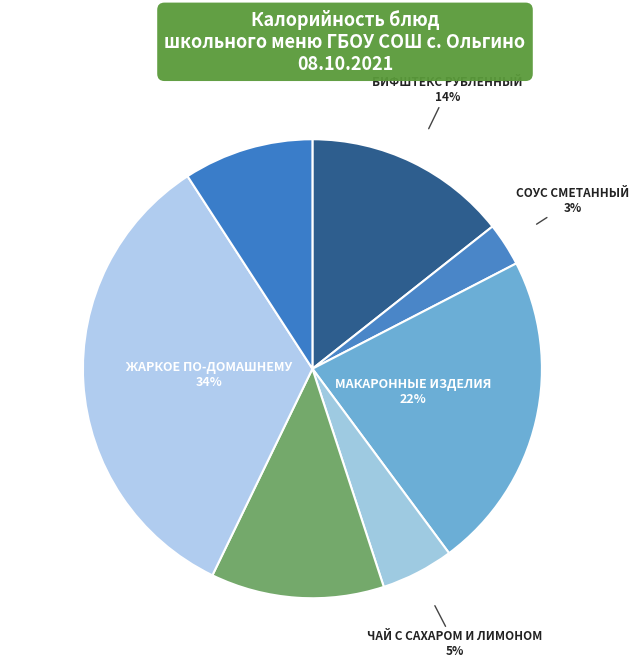

Count the number of slices in the pie.

7